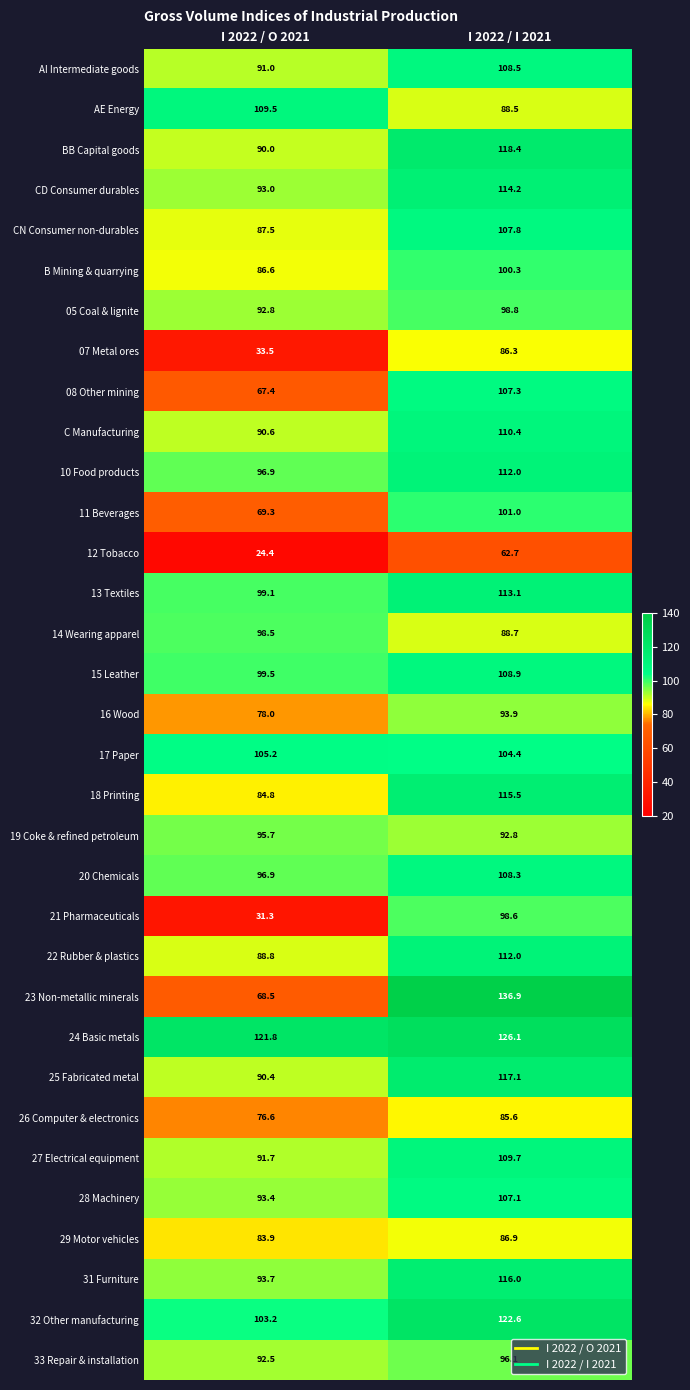

What is the difference between the maximum and minimum values in the 05 Coal & lignite series?

6.0